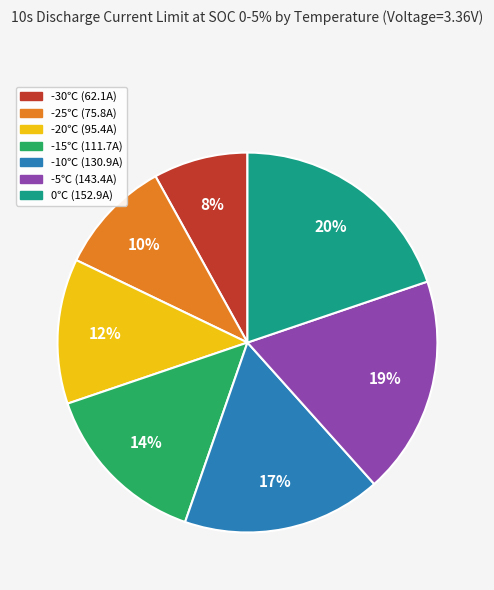

The 0℃ slice represents 20% of the pie. True or false?

True